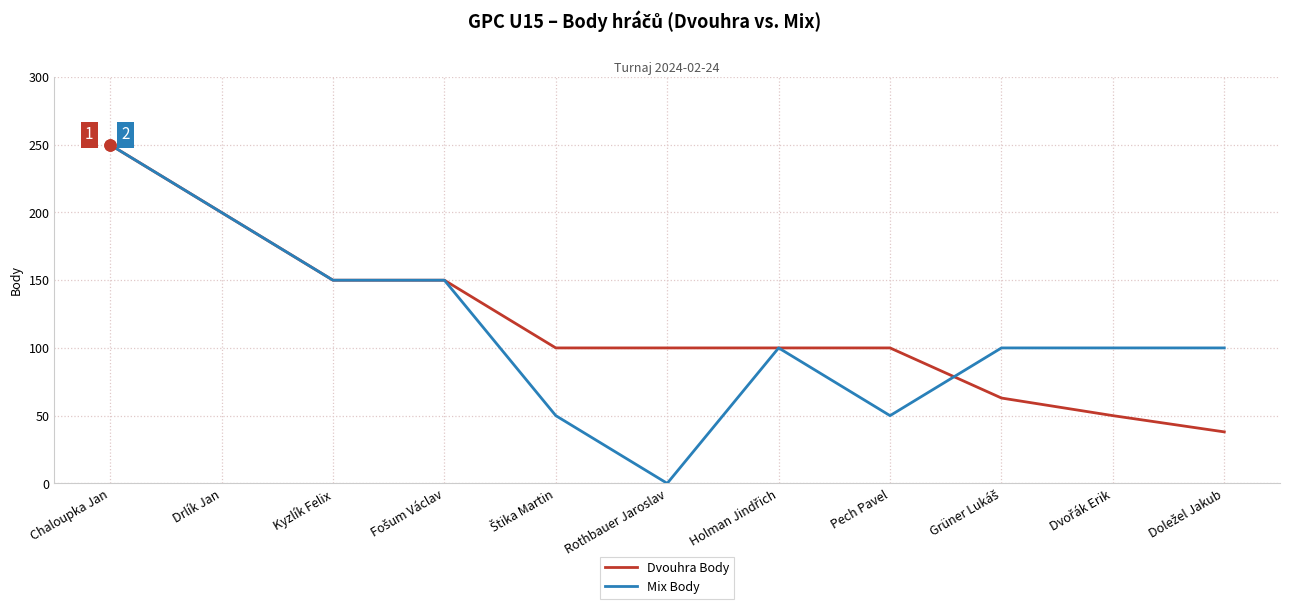

What position from the right is Drlík Jan?

10